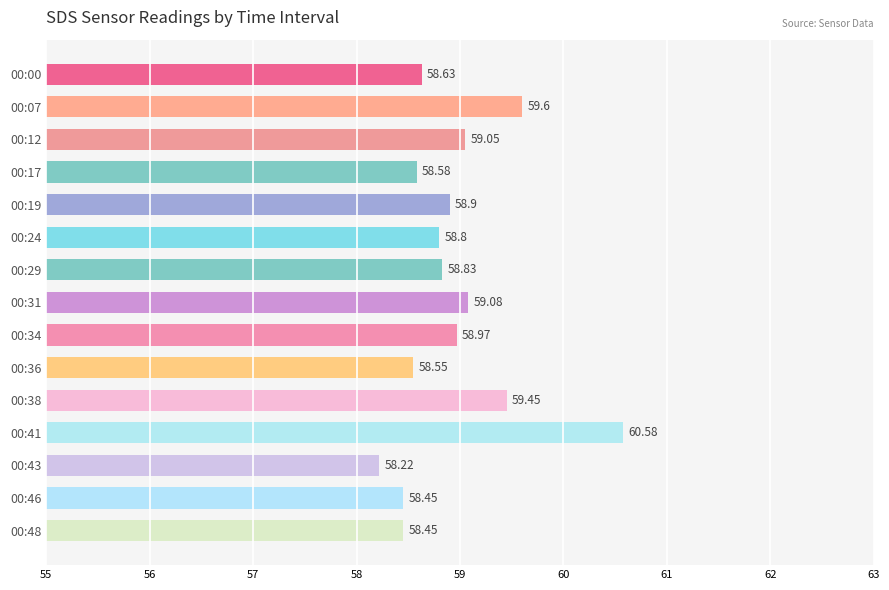

What is the sum of the values at 00:29 and 00:31?

117.9